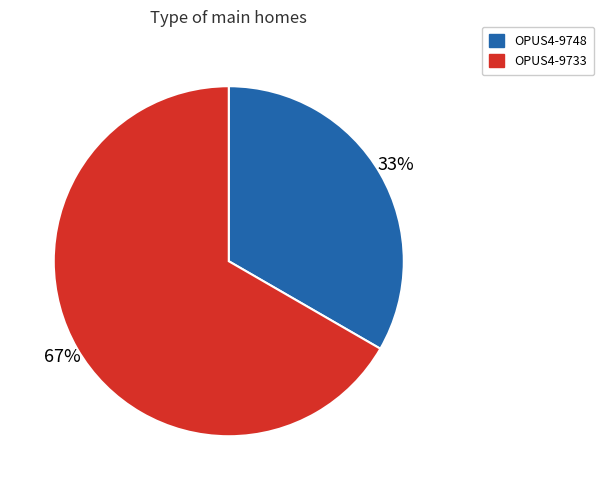

Between OPUS4-9748 and OPUS4-9733, which is larger?

OPUS4-9733